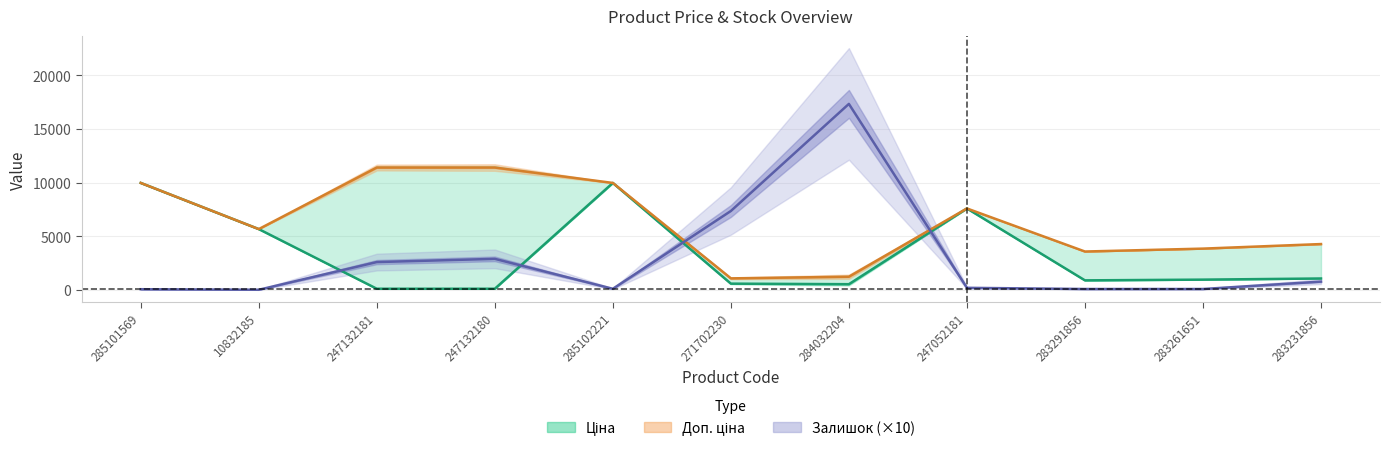

True or false: Доп. ціна has more than 1 interior local peaks.

False